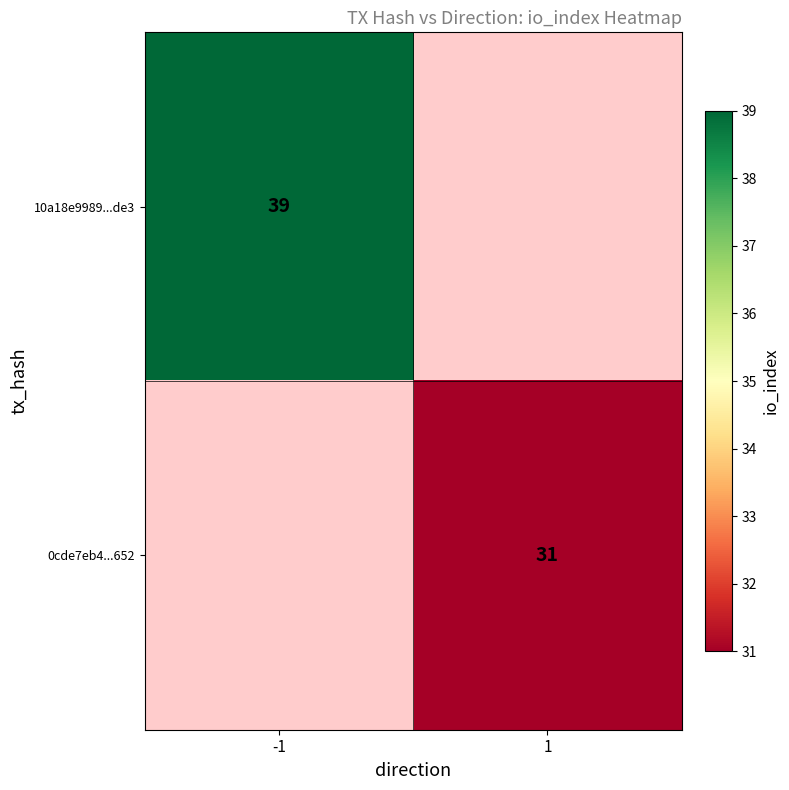

How many distinct data groups are displayed?

2